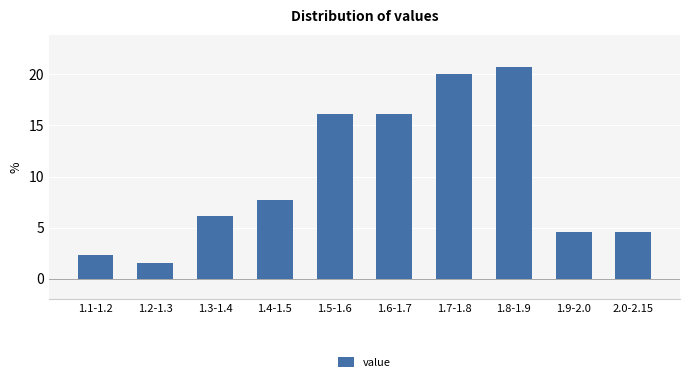

Reading right to left, extract all data points from this chart.

2.0-2.15=4.6	1.9-2.0=4.6	1.8-1.9=20.8	1.7-1.8=20.0	1.6-1.7=16.2	1.5-1.6=16.2	1.4-1.5=7.7	1.3-1.4=6.2	1.2-1.3=1.5	1.1-1.2=2.3